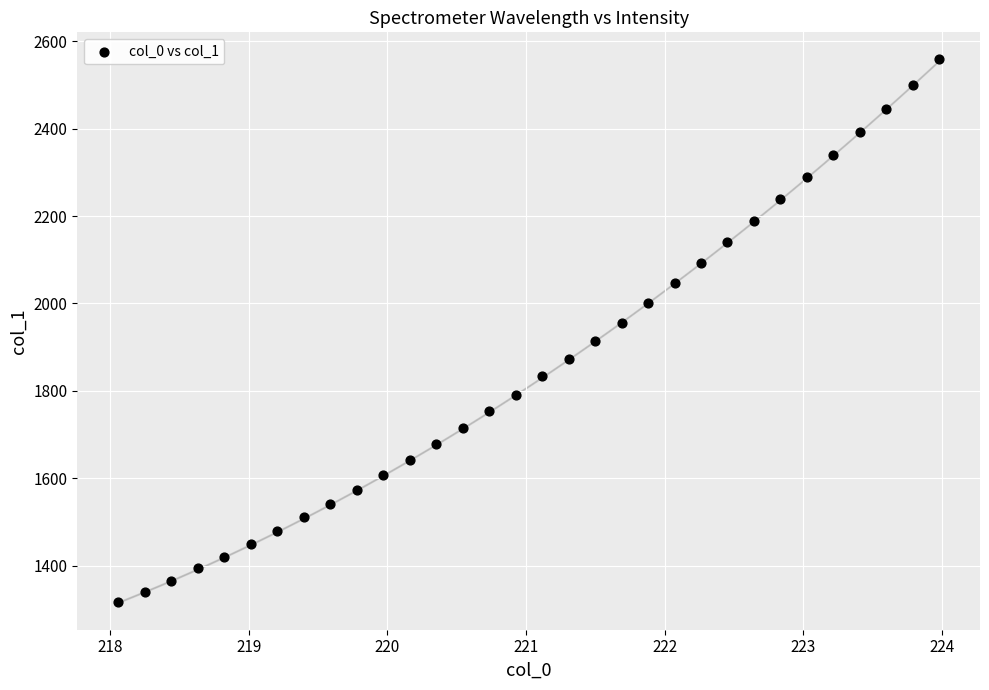

What is the range of Y values (max minus min)?

1242.4